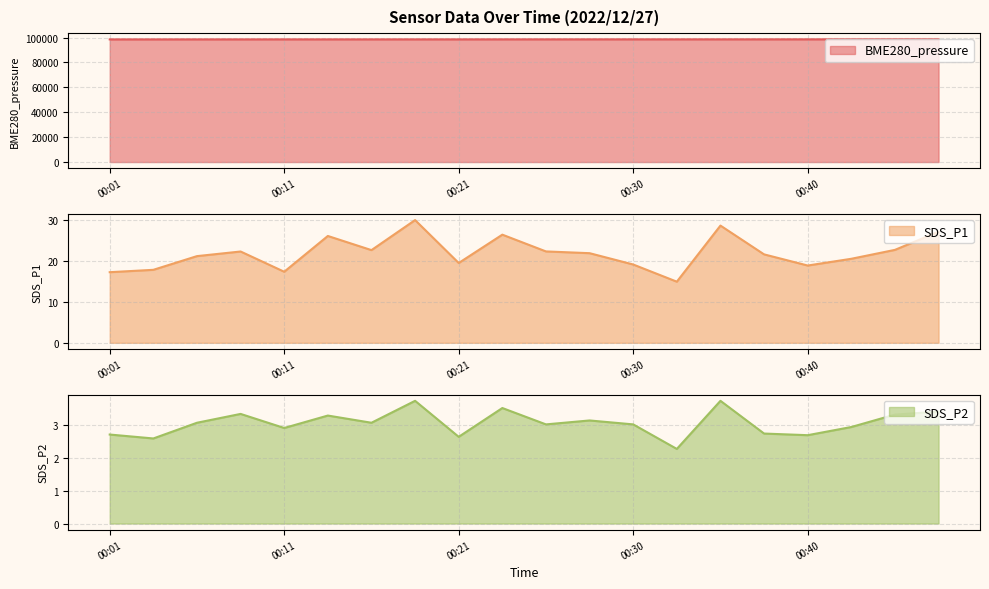

Is it true that SDS_P2 equals 2.0 at 00:47?

False